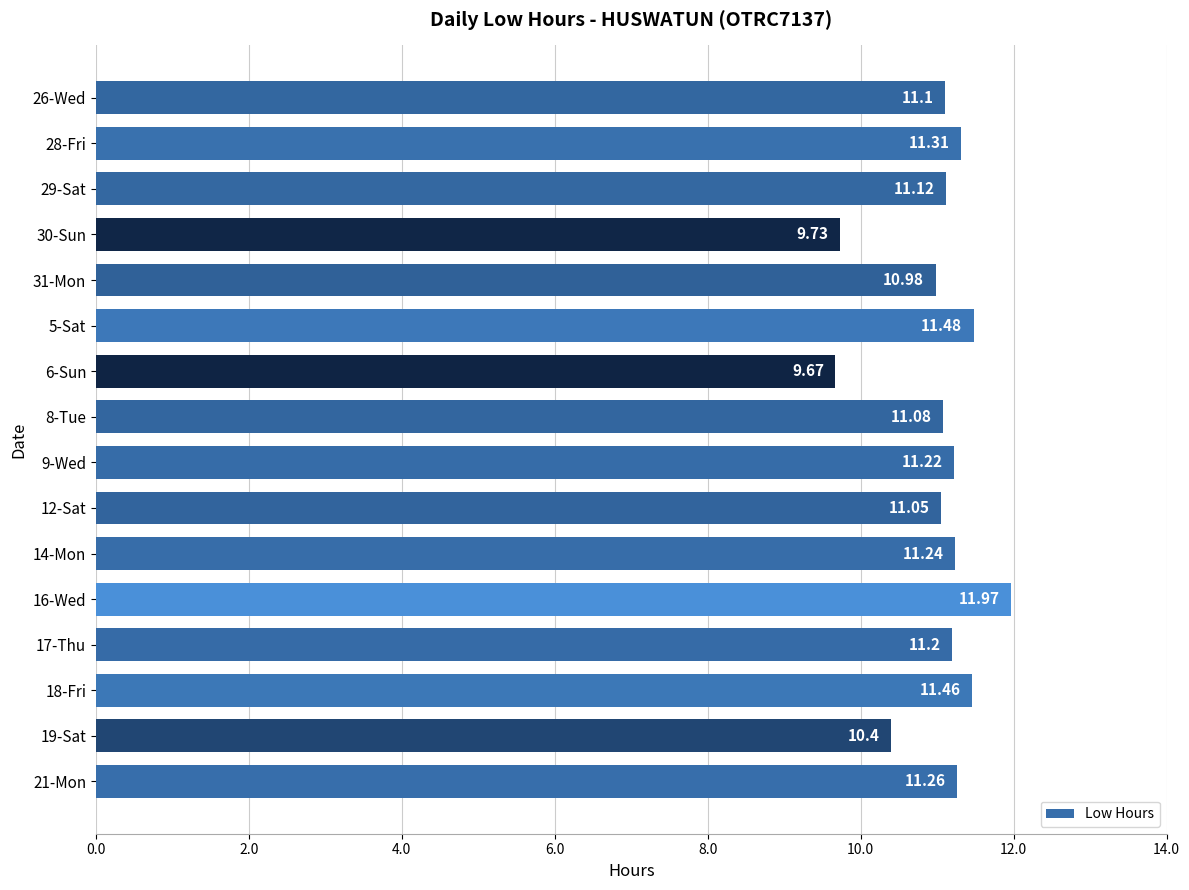

Count the number of categories in the chart.

16